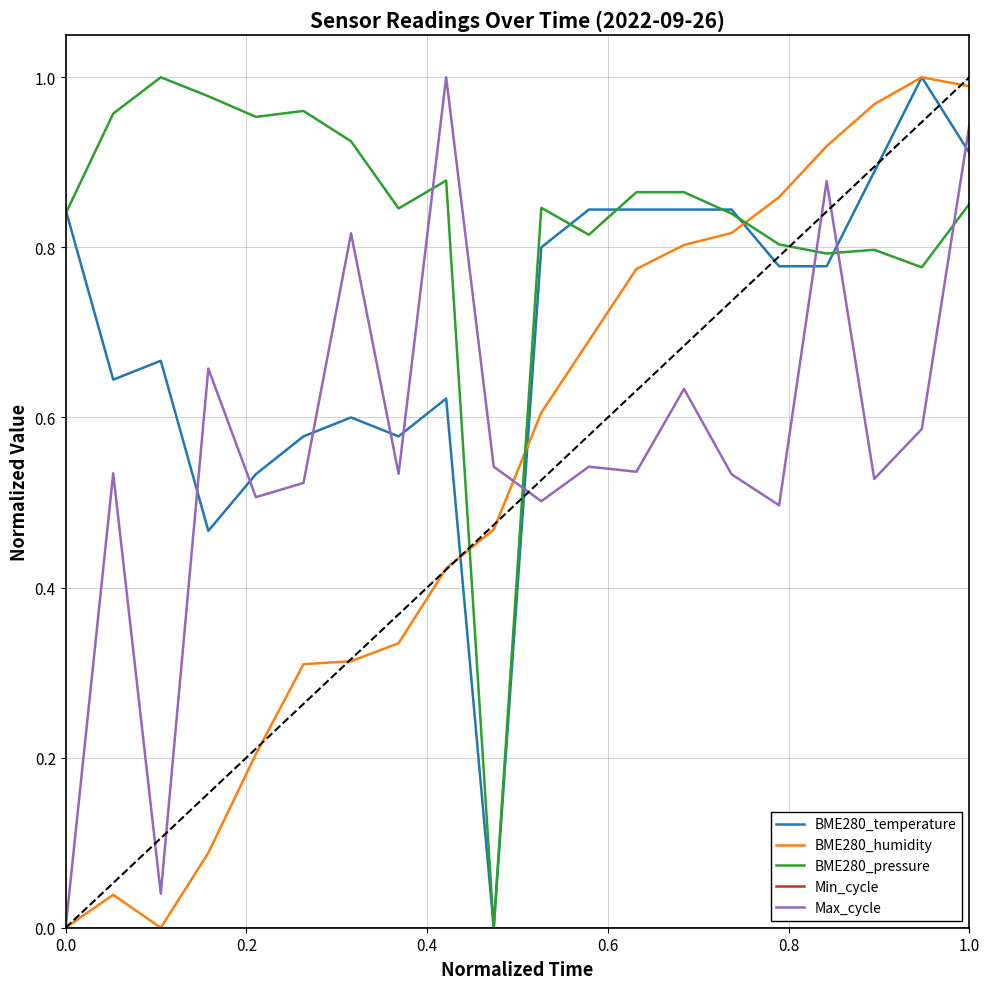

How many times do BME280_temperature and Max_cycle cross each other?

9